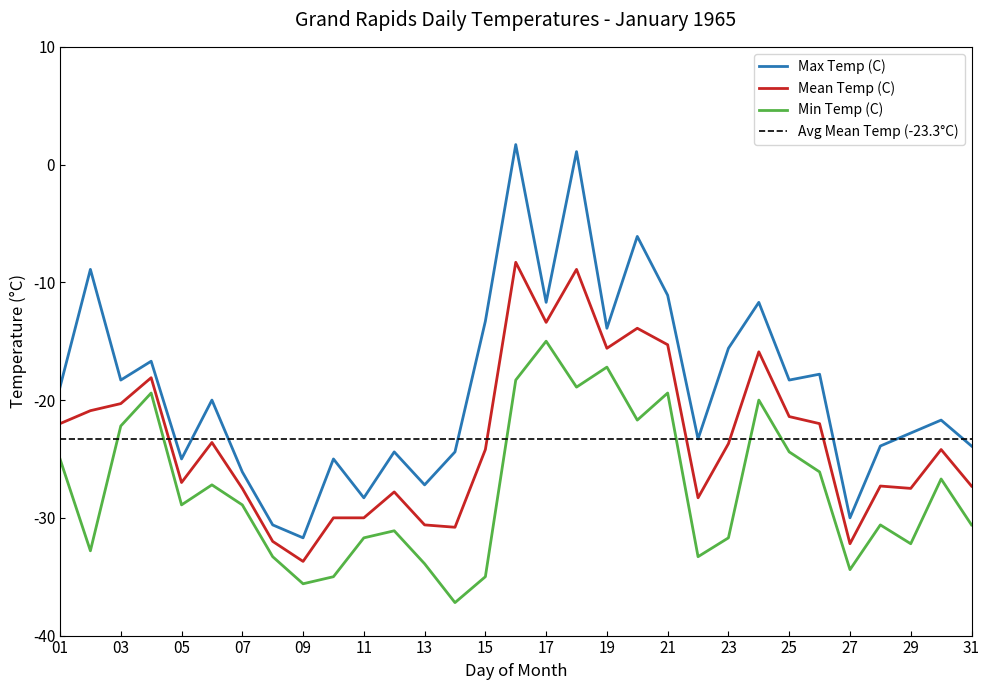

List the labels in order of Max Temp (C) value, smallest first.

09, 08, 27, 11, 13, 07, 05, 10, 12, 14, 28, 31, 22, 29, 30, 06, 01, 03, 25, 26, 04, 23, 19, 15, 17, 24, 21, 02, 20, 18, 16